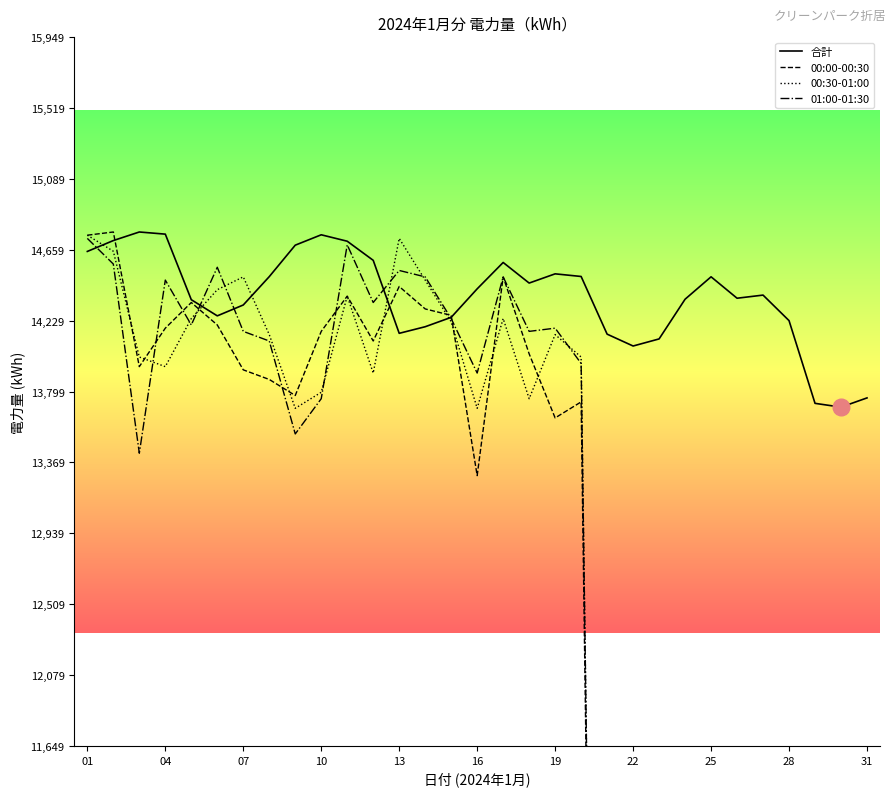

How many lines are shown in the chart?

4